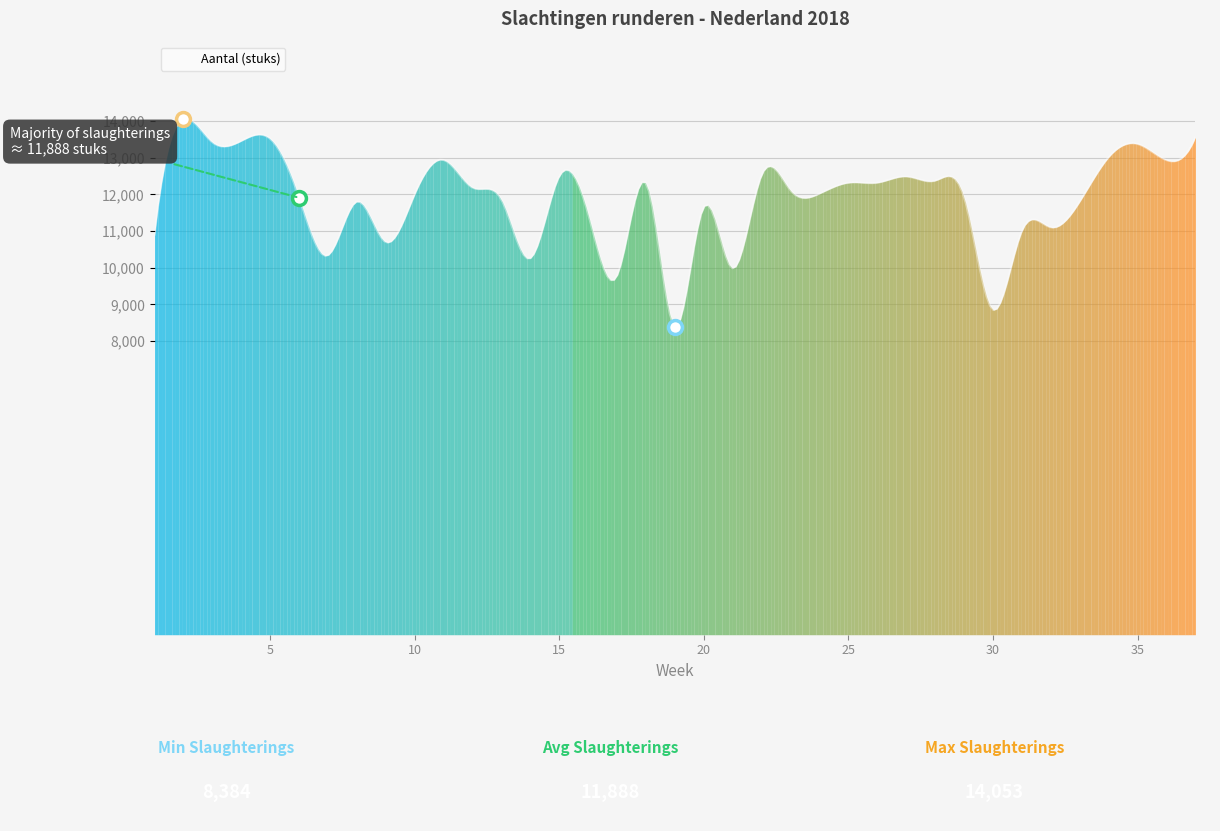

What is the minimum value shown in the chart?

8387.8